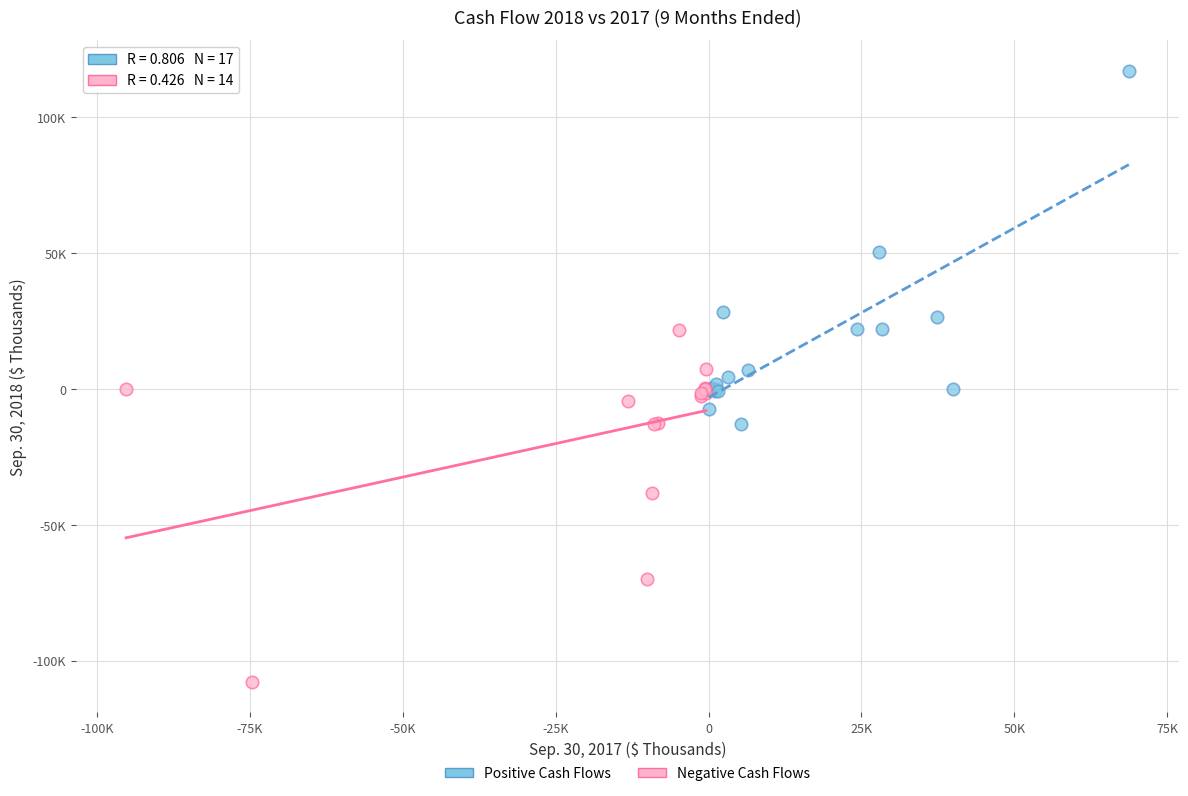

What are all the series names shown in the legend?

Positive Cash Flows, Negative Cash Flows